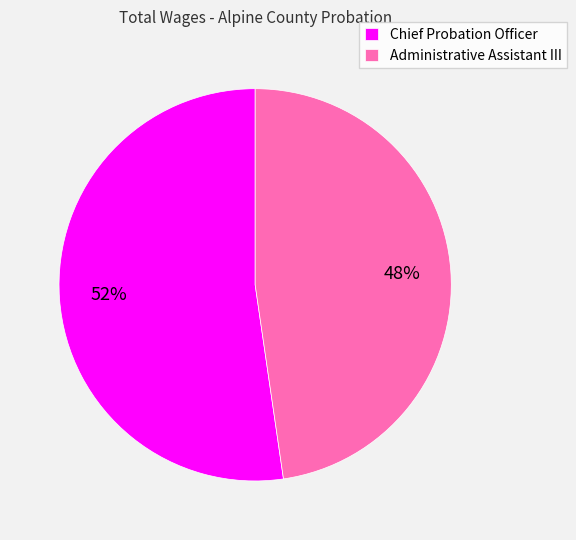

Approximately how many times larger is the value at Chief Probation Officer compared to Administrative Assistant III?

1.1